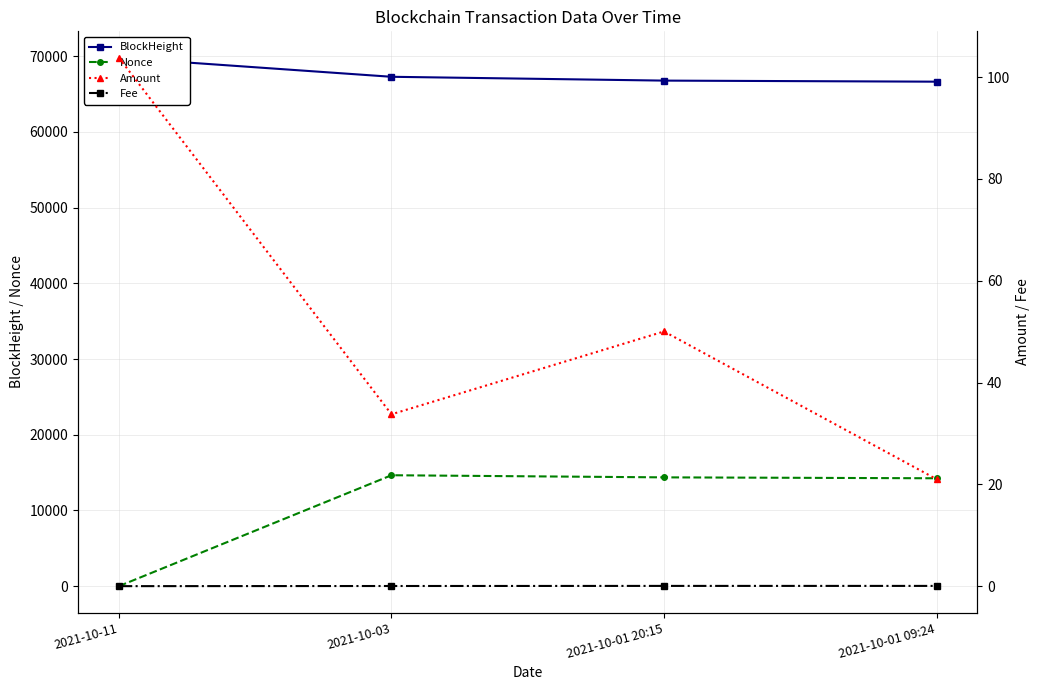

What position from the right is 2021-10-03?

3